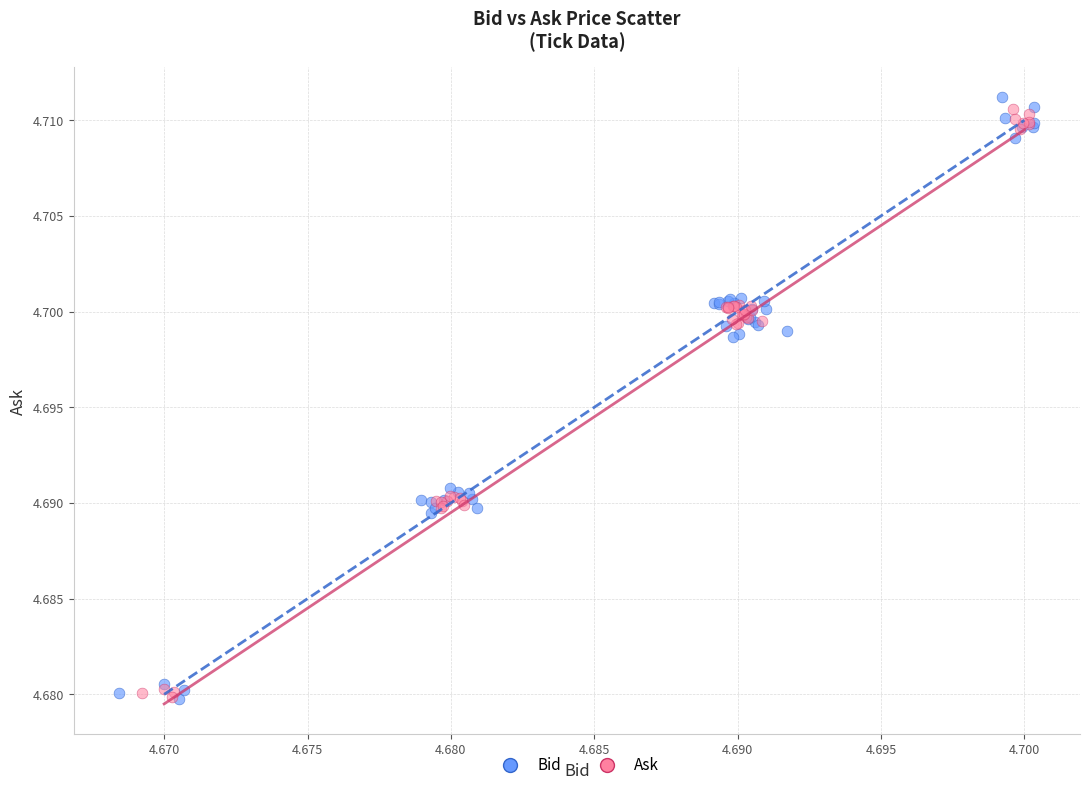

Which series has the widest spread of Y values?

Bid